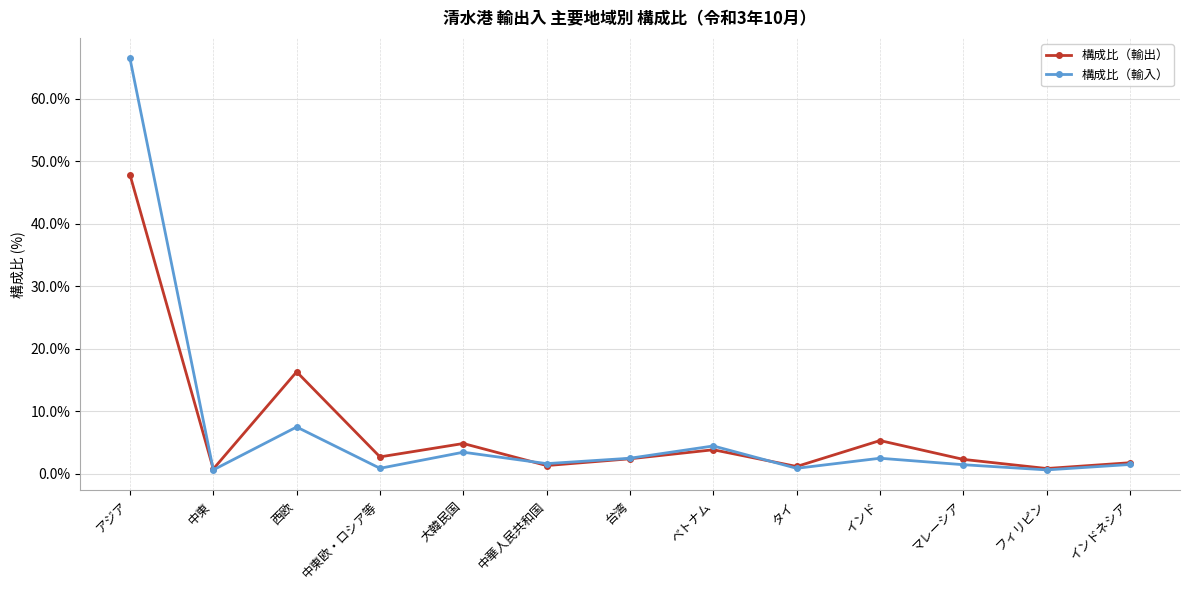

How many lines are shown in the chart?

2